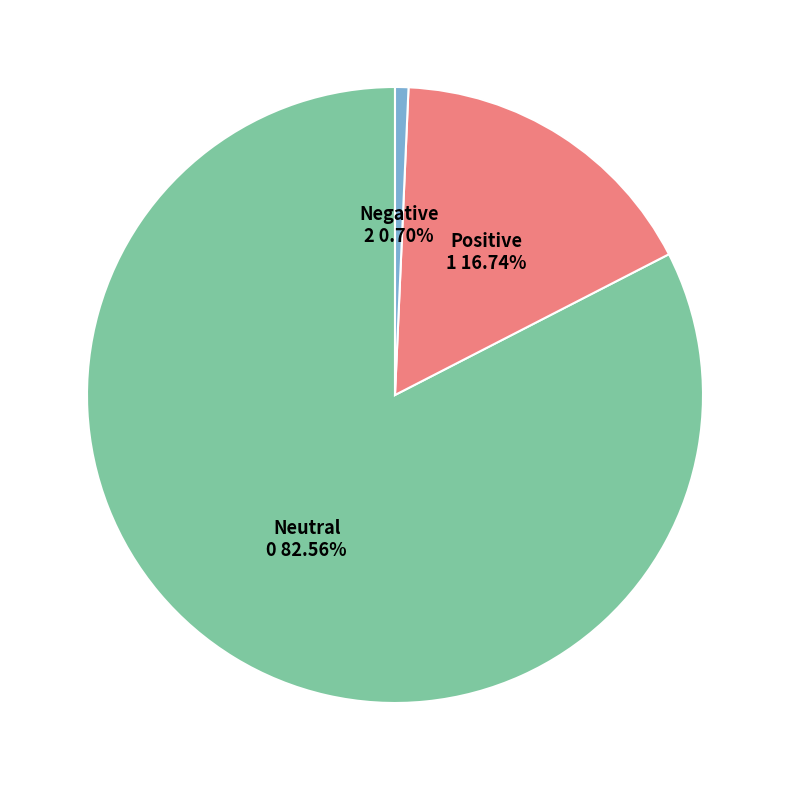

Is there a majority slice in this chart?

Yes